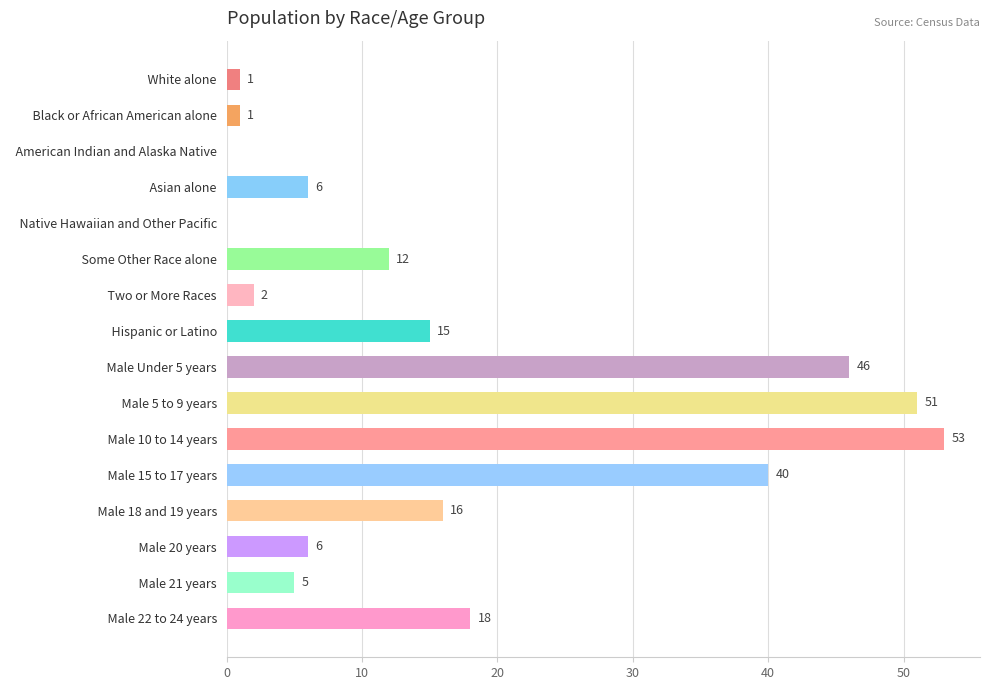

Where is the data nearest to the value 26?

  Male 22 to 24 years